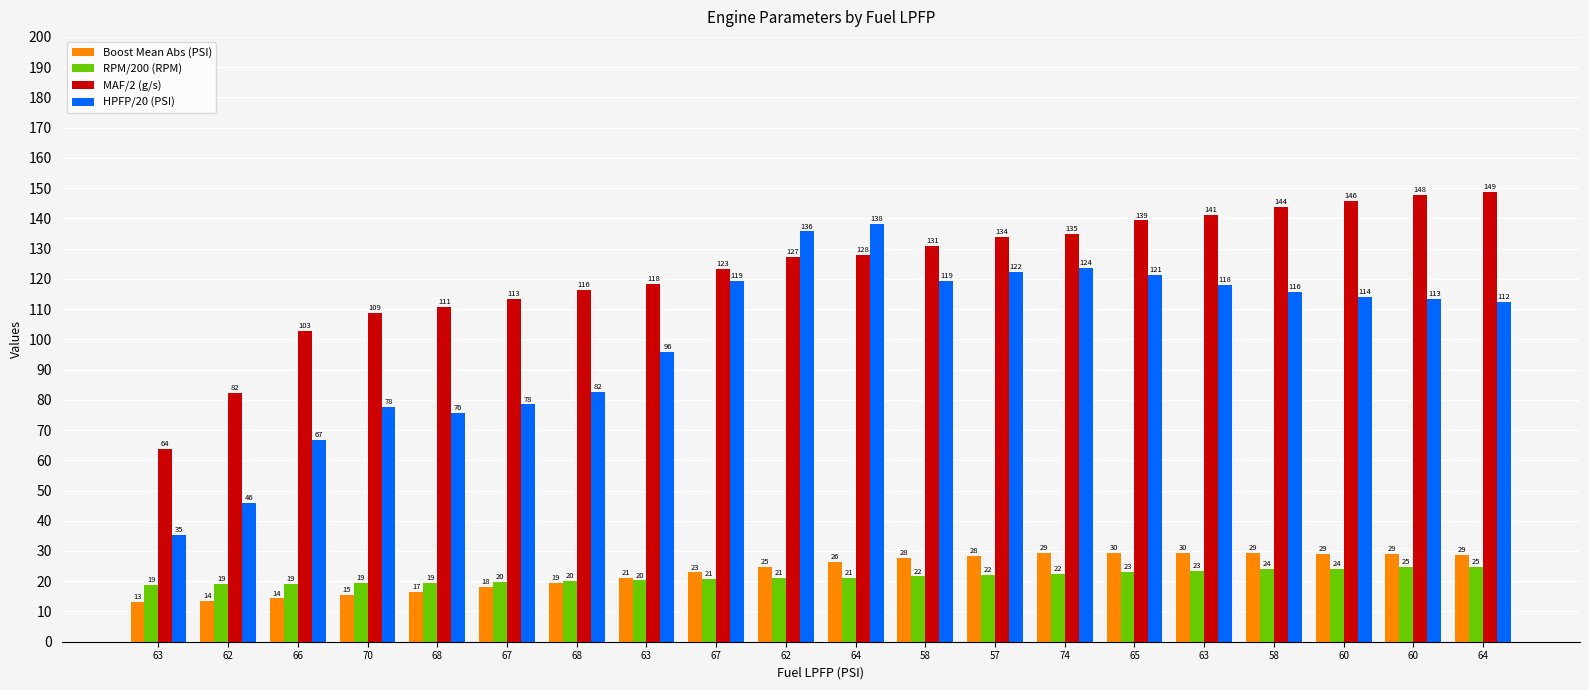

What is the sum of the Boost Mean Abs (PSI) values at 58 and 60?

58.3